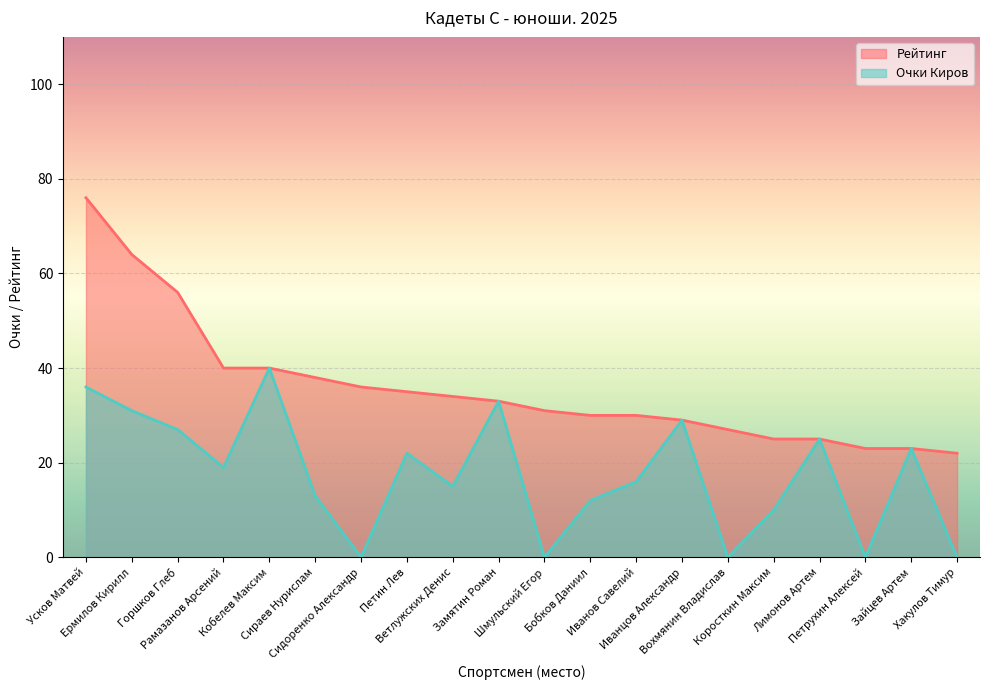

True or false: Очки Киров has more than 2 interior local peaks.

True